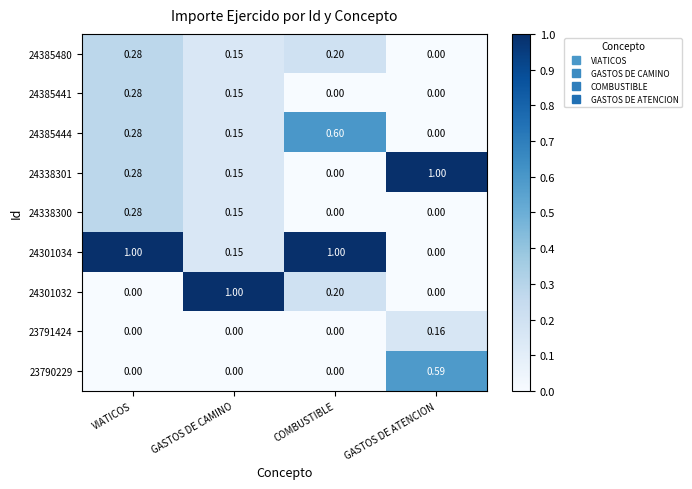

At which category is the sum across all series the highest?

VIATICOS